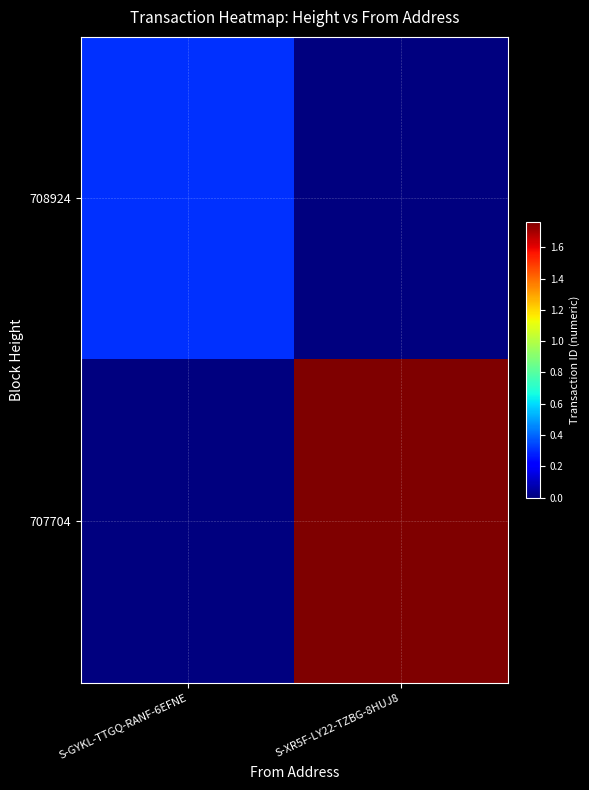

Reading left to right, what are all the values shown in this chart?

708924: S-GYKL-TTGQ-RANF-6EFNE=3028728072928412672	S-XR5F-LY22-TZBG-8HUJ8=0
707704: S-GYKL-TTGQ-RANF-6EFNE=0	S-XR5F-LY22-TZBG-8HUJ8=17608541276679049216